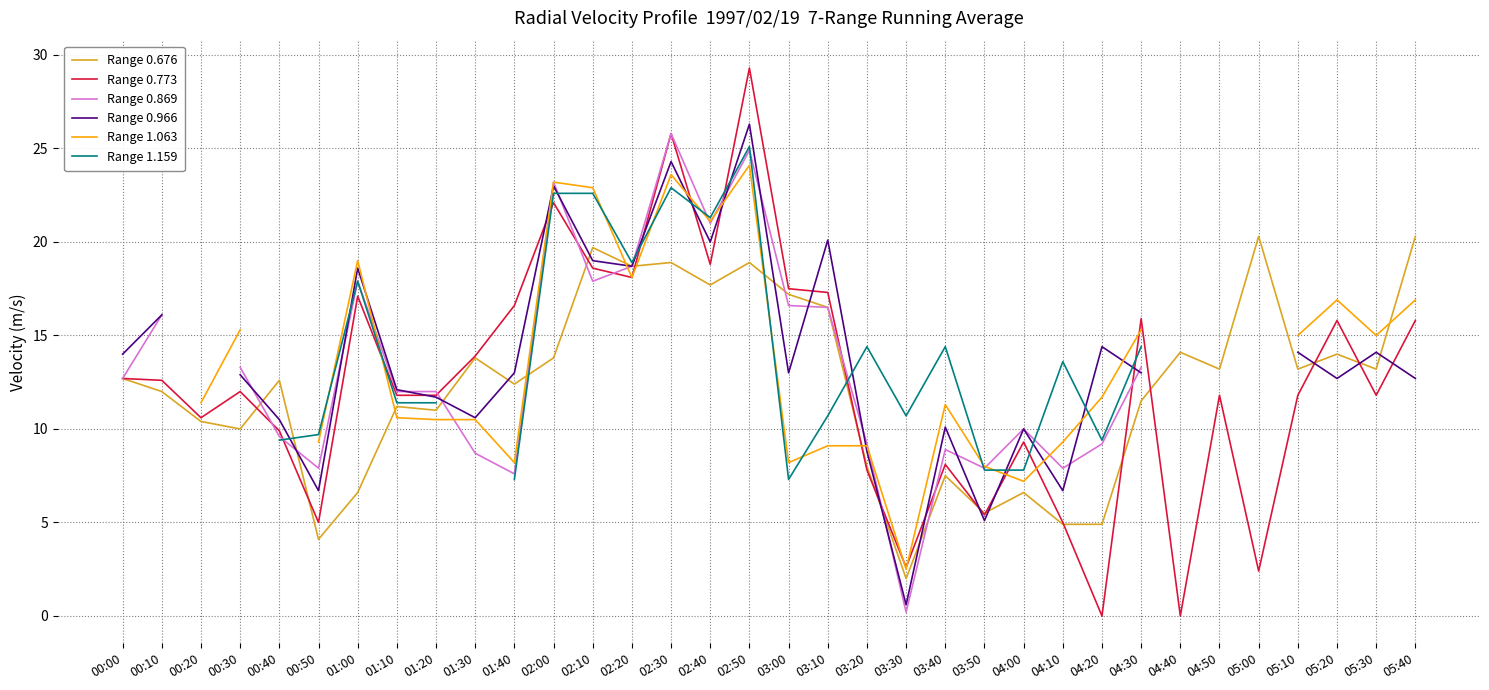

What is the difference between the maximum and minimum values in the Range 1.159 series?

17.8